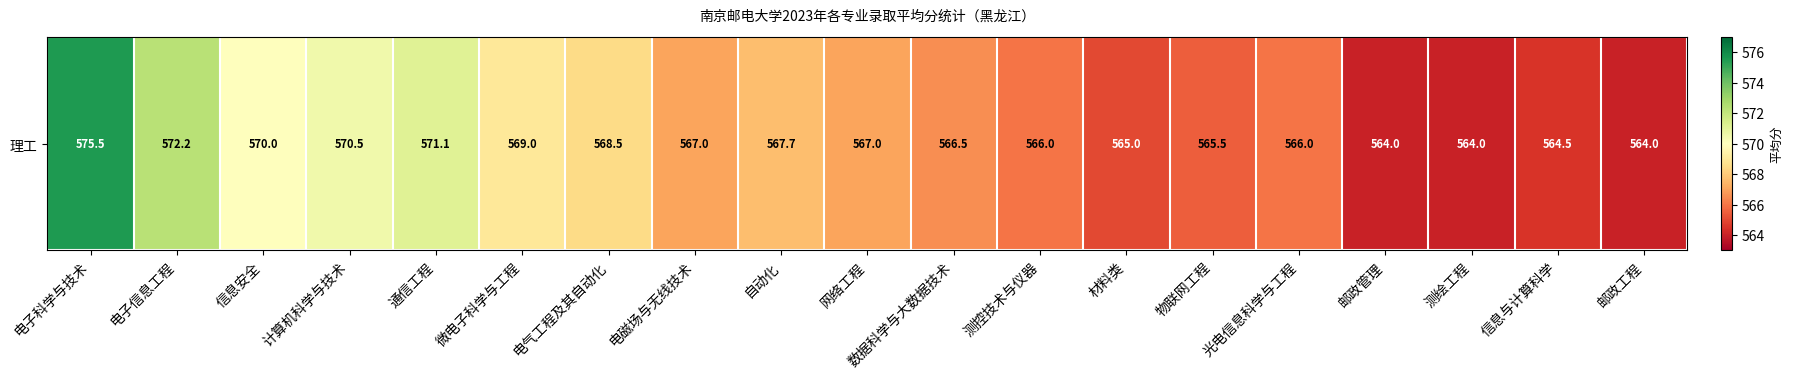

The value at 计算机科学与技术 is 168.4. True or false?

False